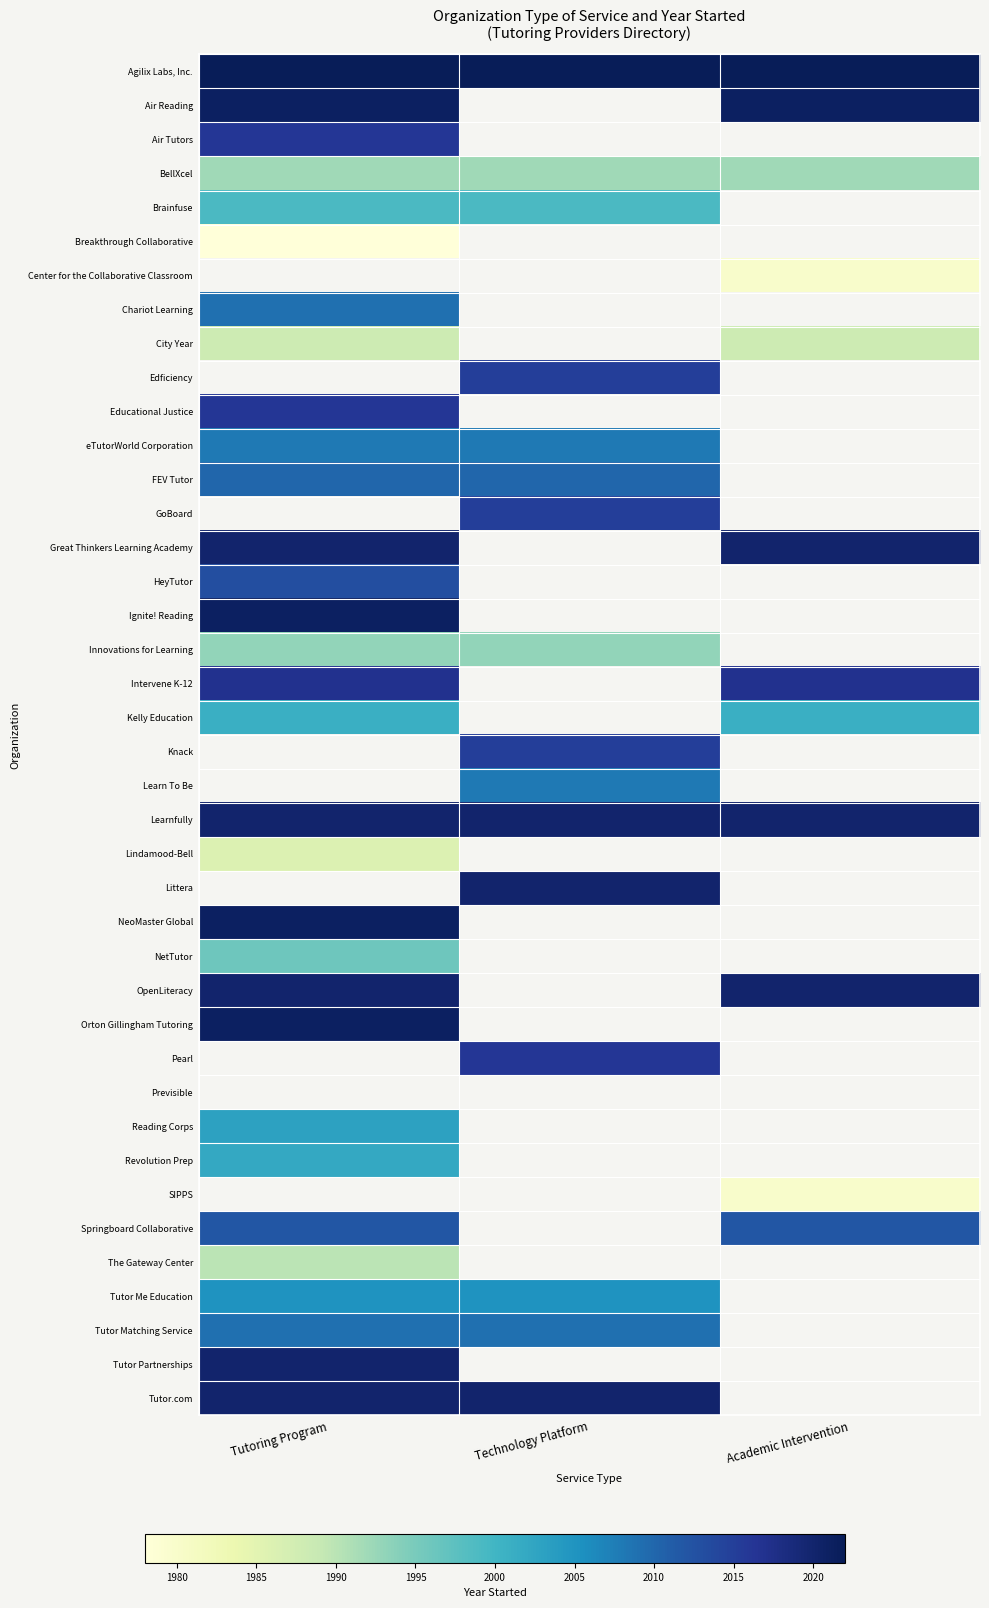

Is the value of Kelly Education at Technology Platform greater than the value of NetTutor at Academic Intervention?

No